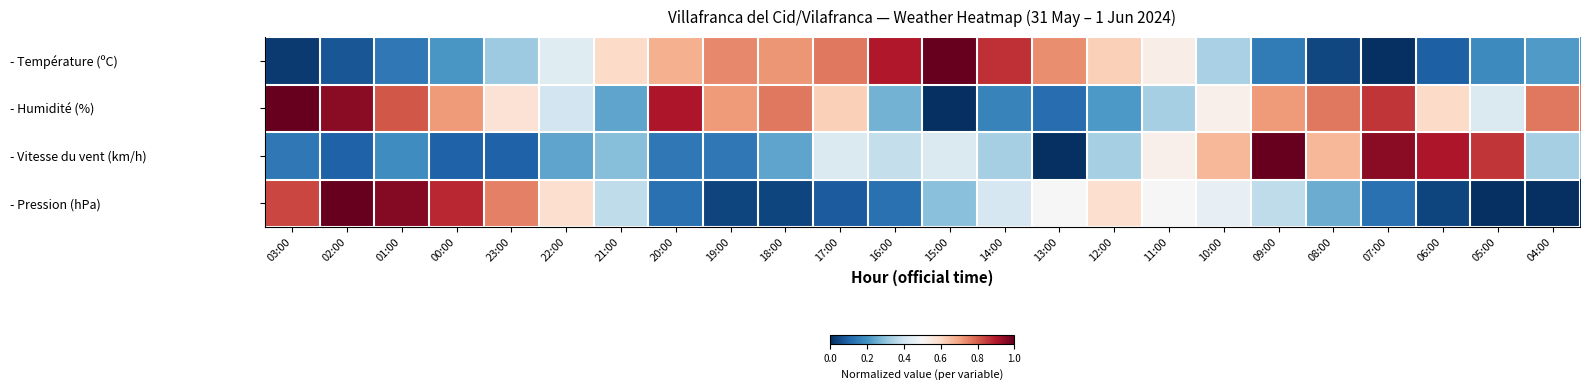

At how many categories does at least one series exceed 0?

24